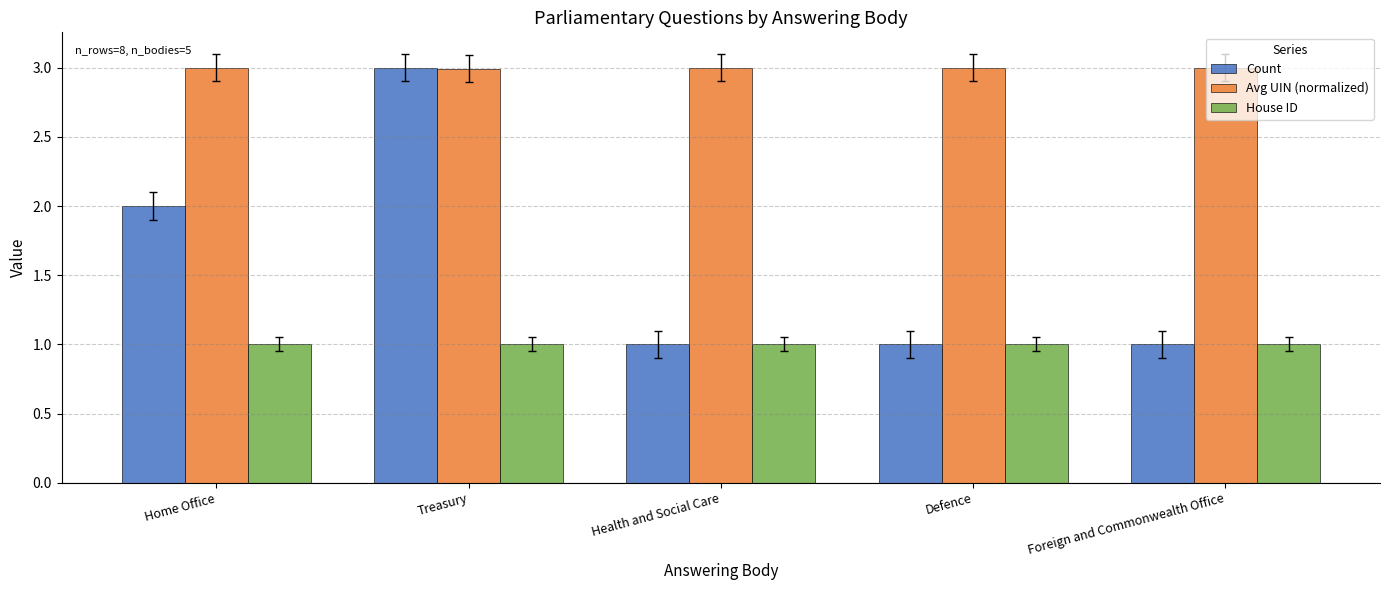

Rank the series by their average value, from highest to lowest.

Avg UIN (normalized), Count, House ID